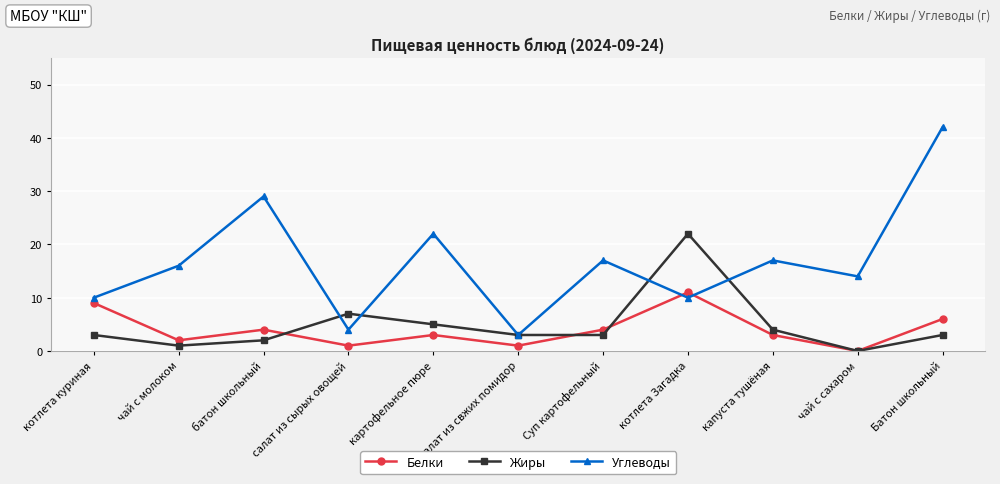

Rank the series by their maximum value, from lowest to highest.

Белки, Жиры, Углеводы